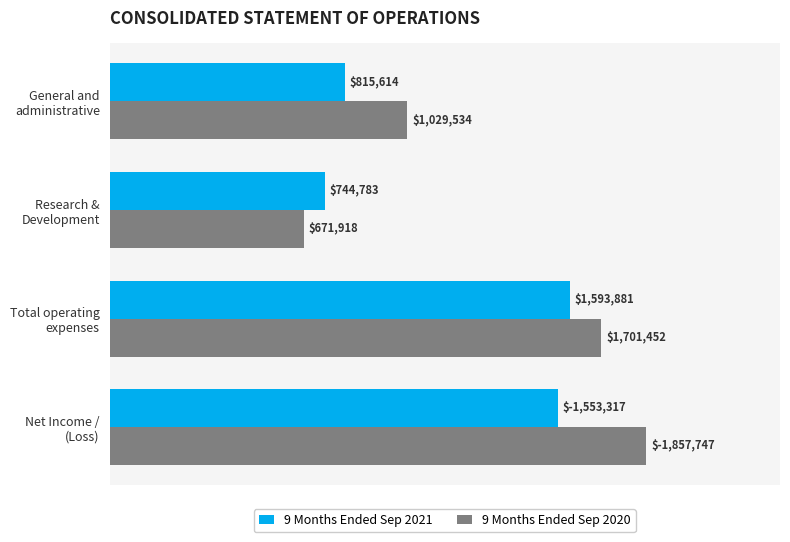

What are all the series names shown in the legend?

9 Months Ended Sep 2021, 9 Months Ended Sep 2020